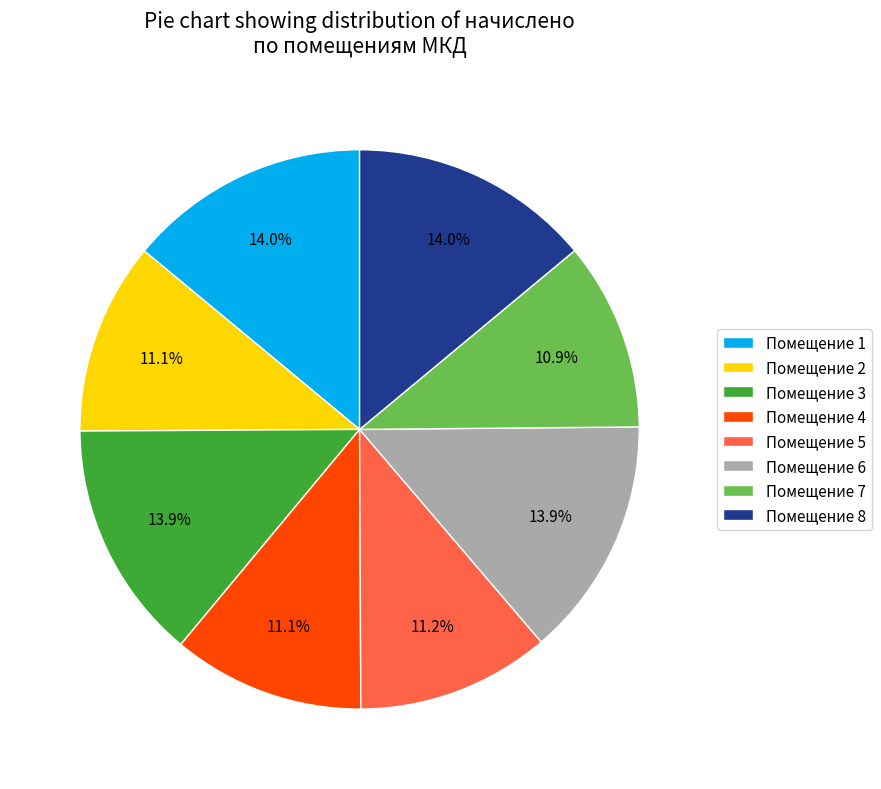

What is the ratio of the value at Помещение 6 to the value at Помещение 1?

1.0